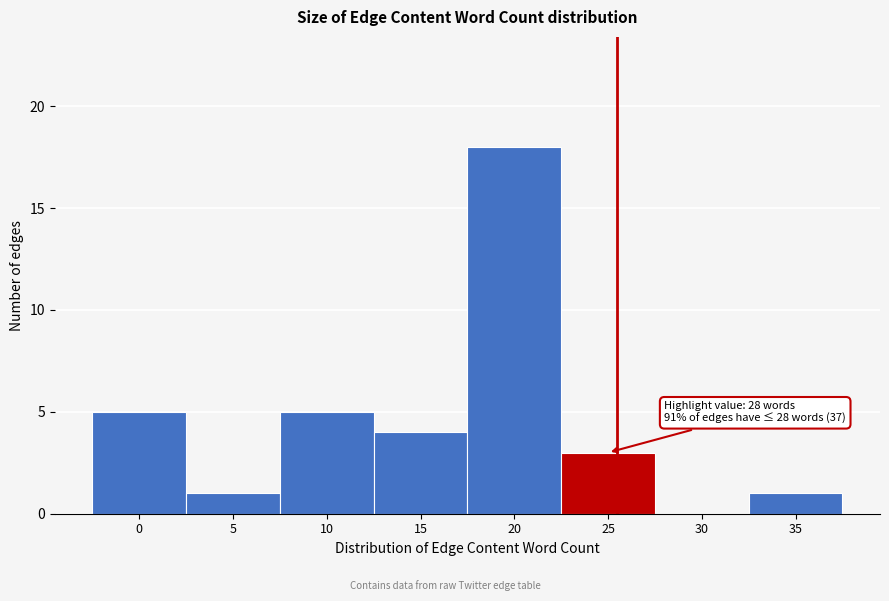

Reading right to left, what are all the values shown in this chart?

35=1	30=0	25=3	20=18	15=4	10=5	5=1	0=5